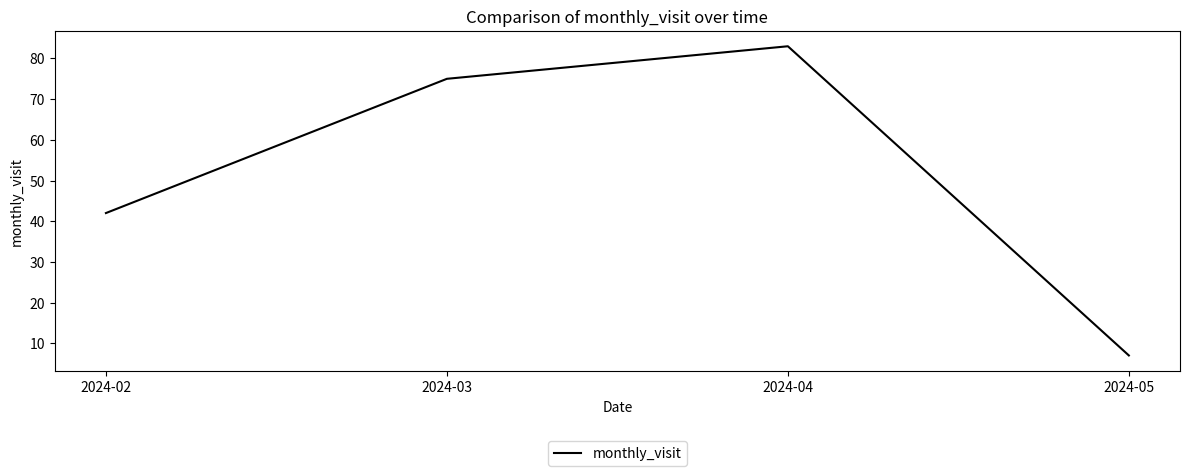

Rank the categories by value from lowest to highest.

2024-05, 2024-02, 2024-03, 2024-04